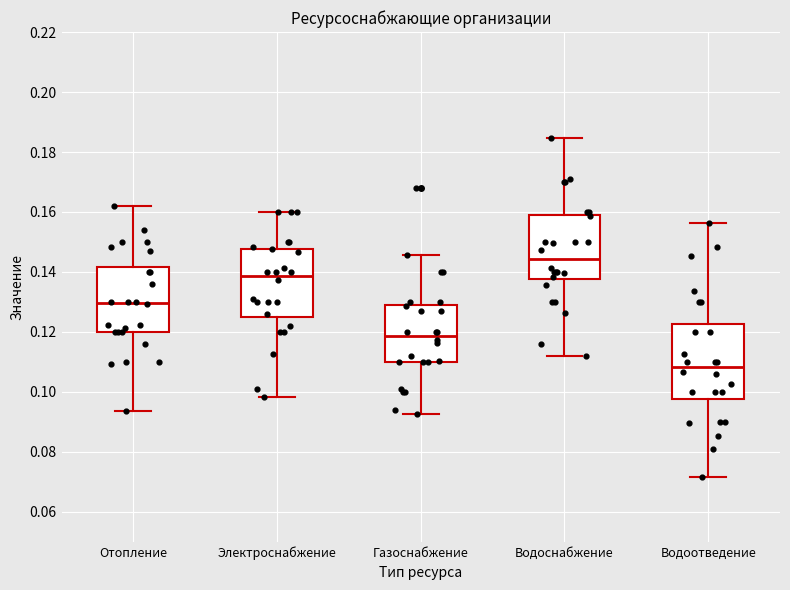

Where does the median line of the box for Газоснабжение sit on the y-axis? The values are not printed on the chart, so give them approximately, as read against the axis.

0.118